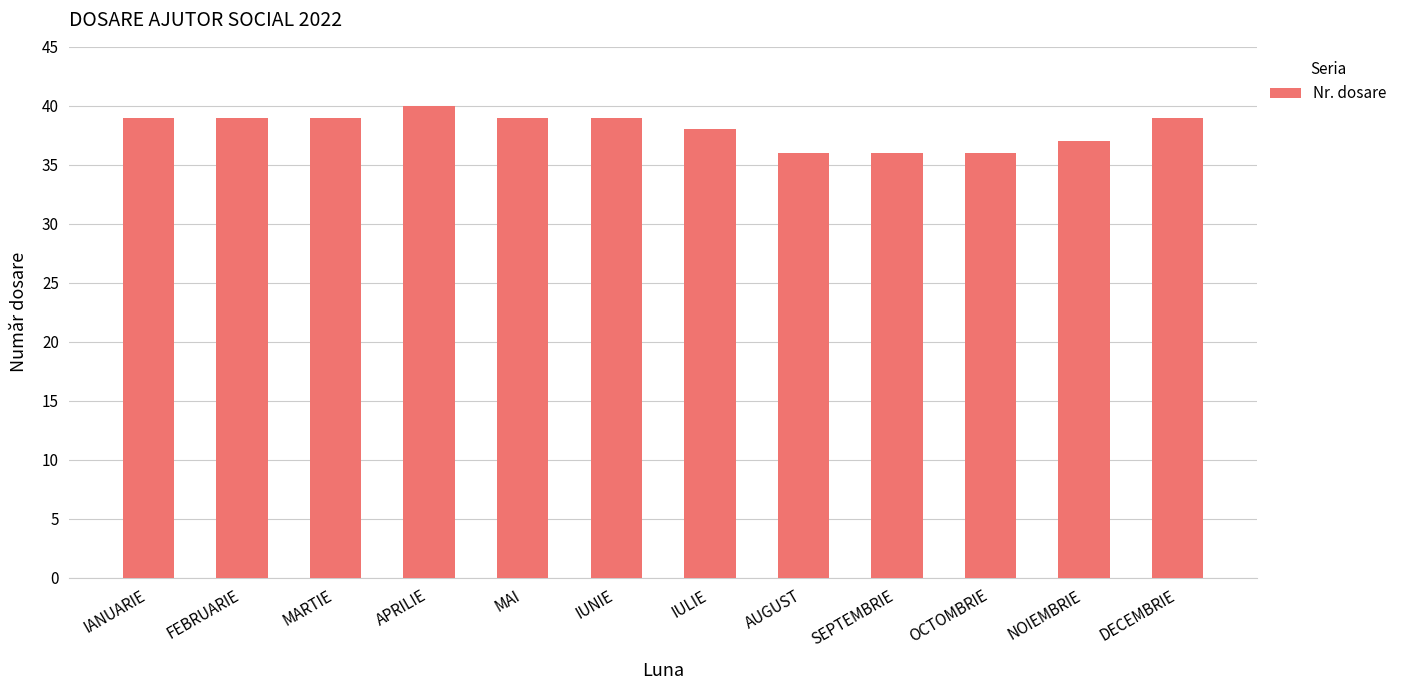

What is the value of the 12th bar from the left?

39